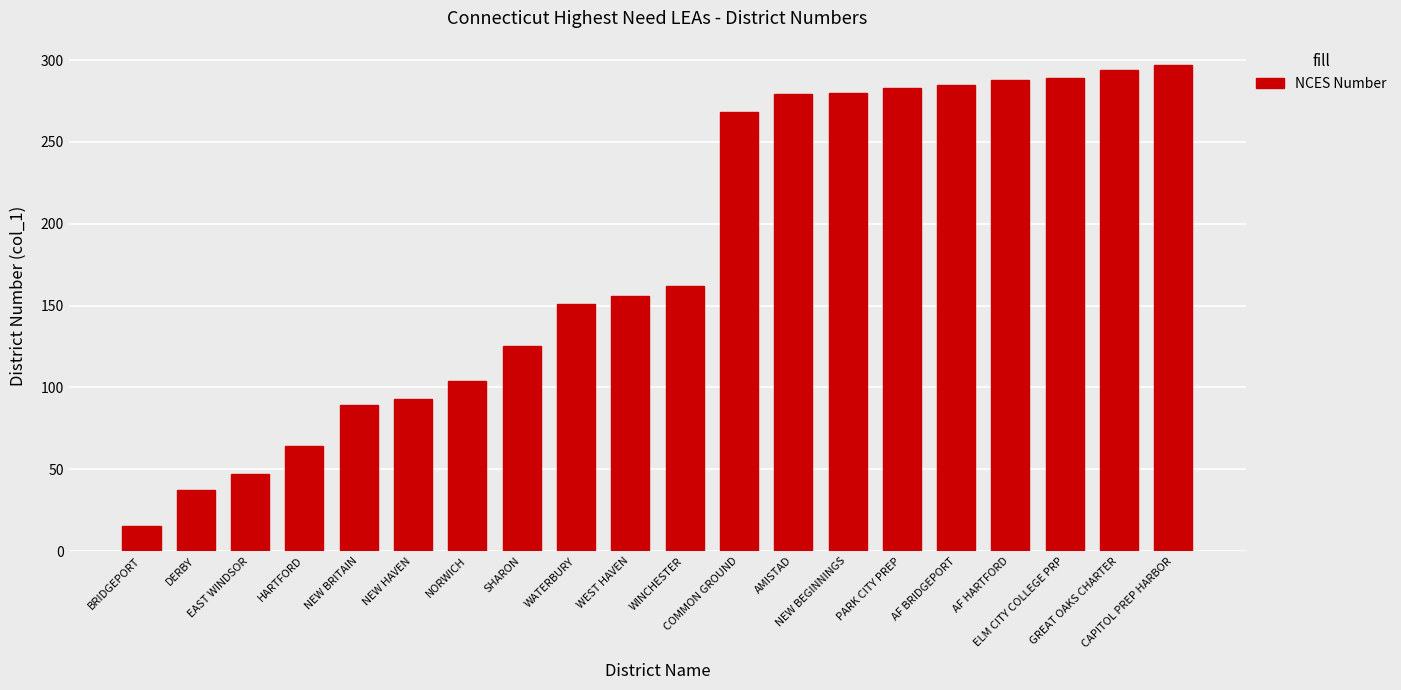

What position from the right is DERBY?

19